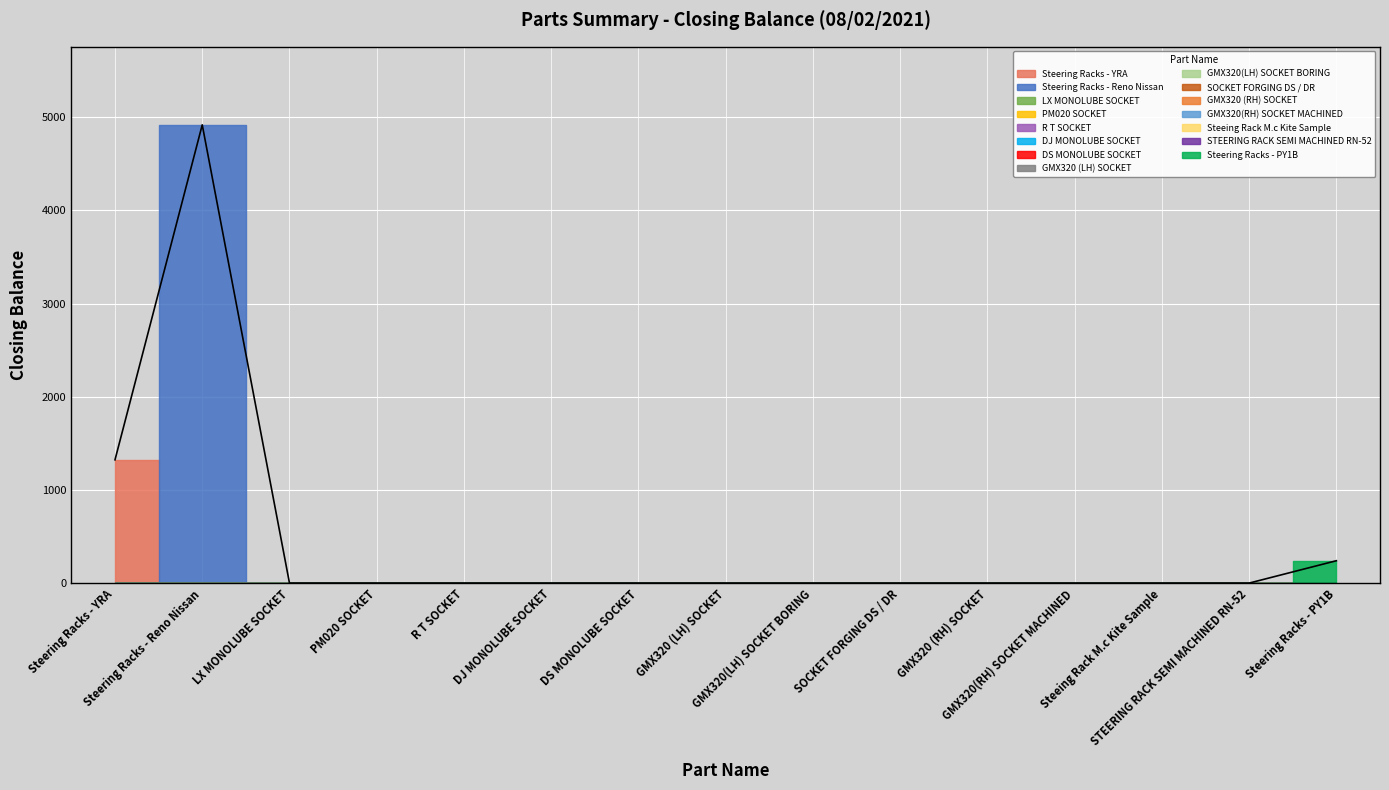

Reading left to right, extract all data points from this chart.

1323	4918	0	0	0	0	0	0	0	0	0	0	0	0	240